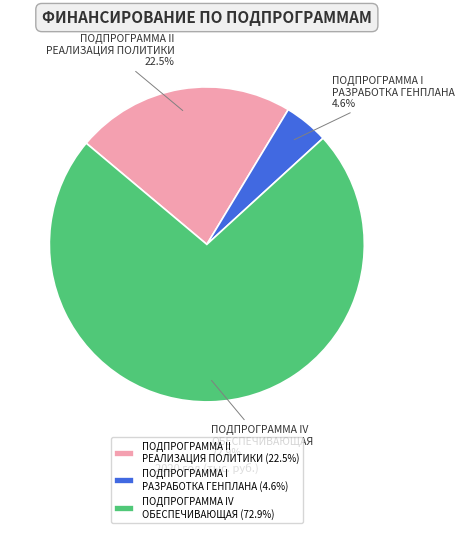

Does ПОДПРОГРАММА IV ОБЕСПЕЧИВАЮЩАЯ represent more than half of the total?

Yes